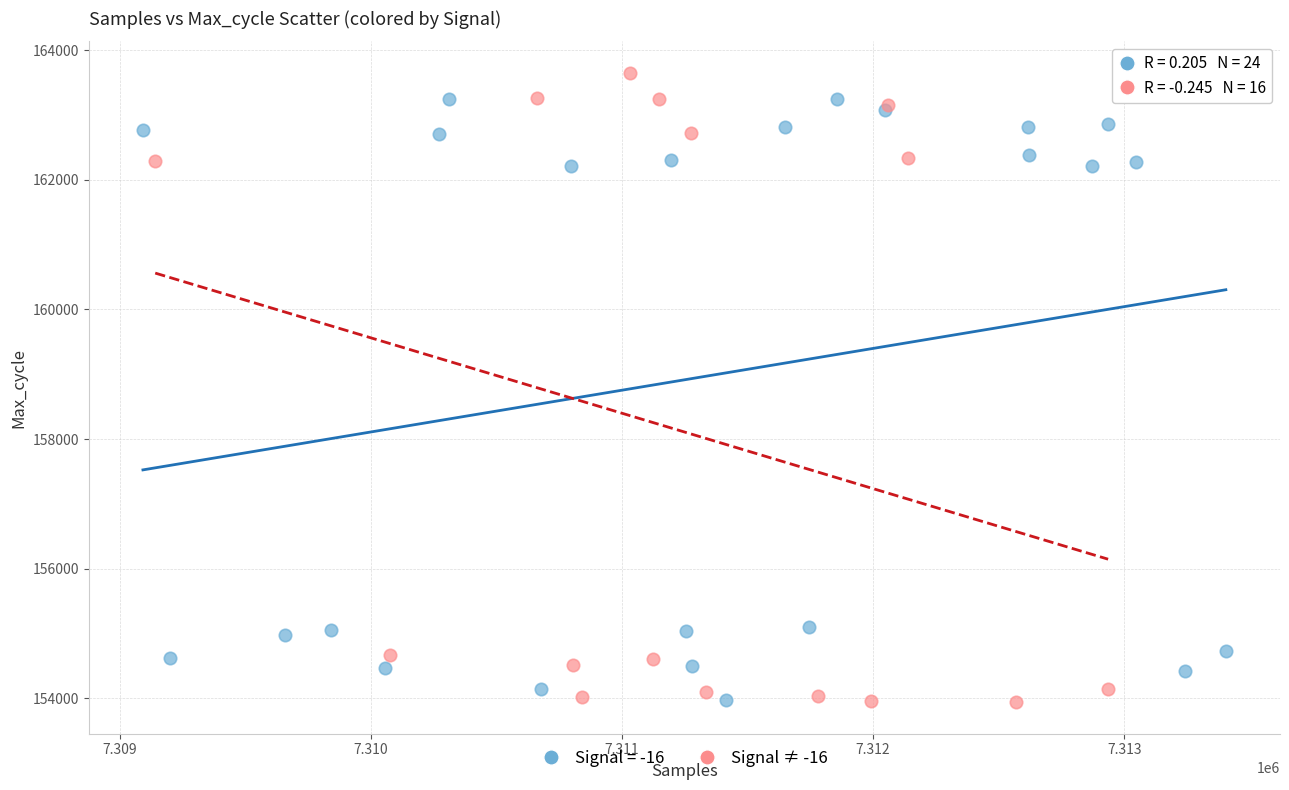

What are all the series names shown in the legend?

Signal = -16, Signal ≠ -16